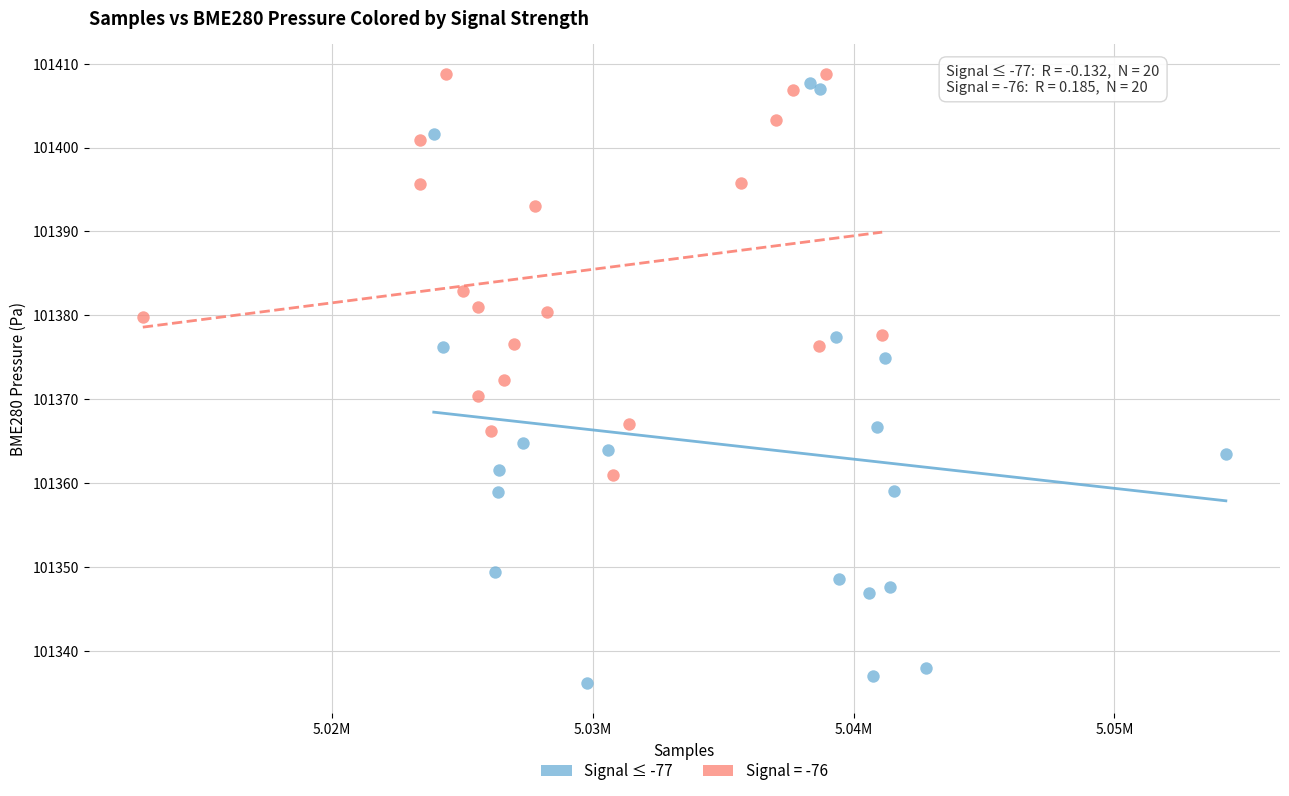

Which series contains the lowest Y value?

Signal ≤ -77